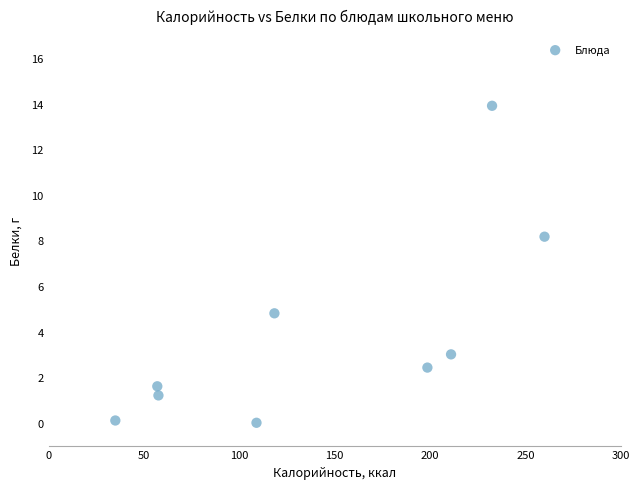

What is the range of Y values (max minus min)?

13.9